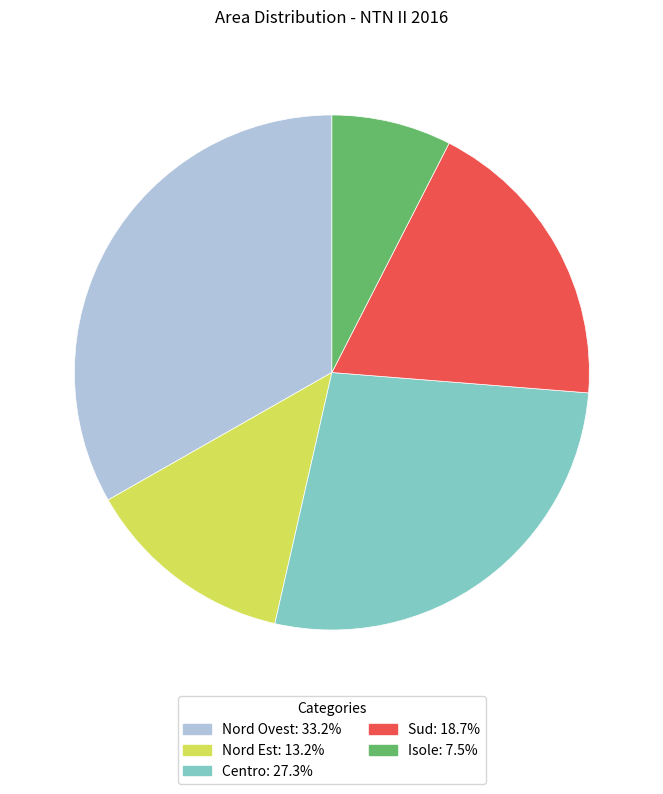

Which has a higher value, Centro or Isole?

Centro